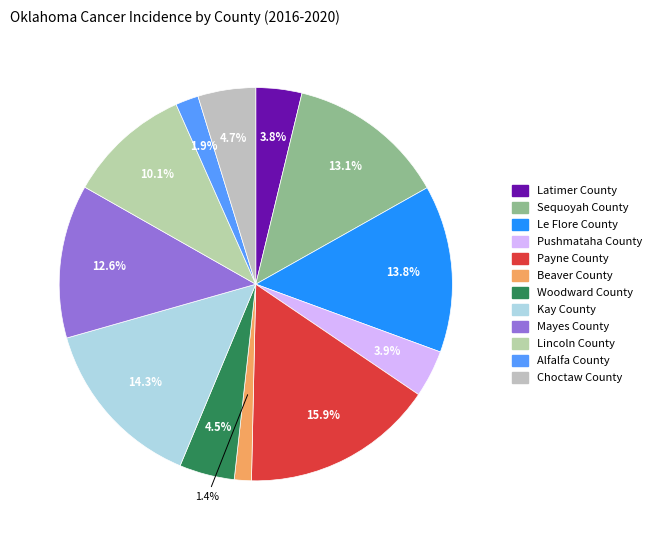

Count the number of slices in the pie.

12